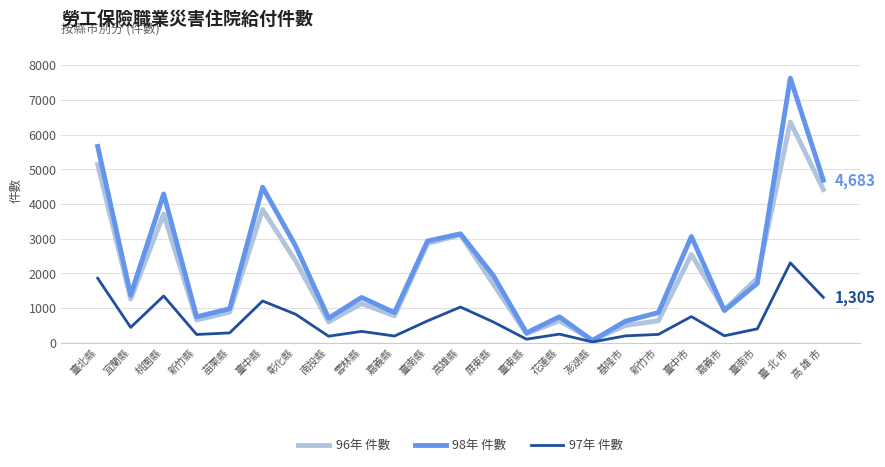

Is the value of 97年 件數 at 新竹縣 greater than the value of 98年 件數 at 臺北縣?

No